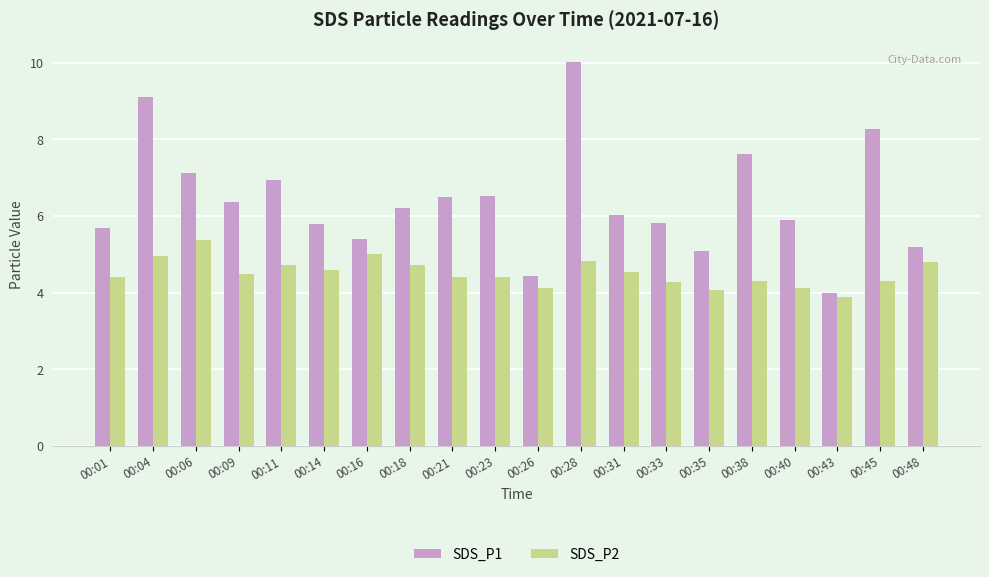

What is the approximate value of SDS_P1 at 00:43?

4.0